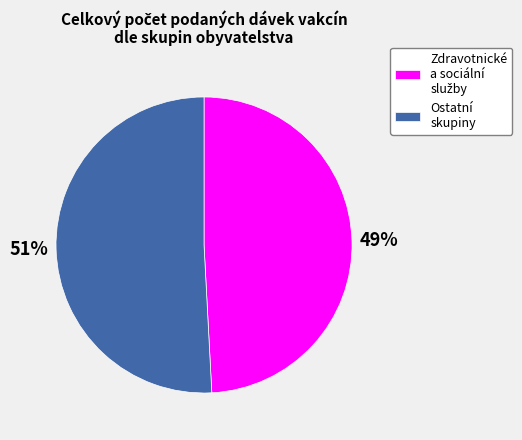

True or false: Ostatní skupiny accounts for 36% of the total.

False